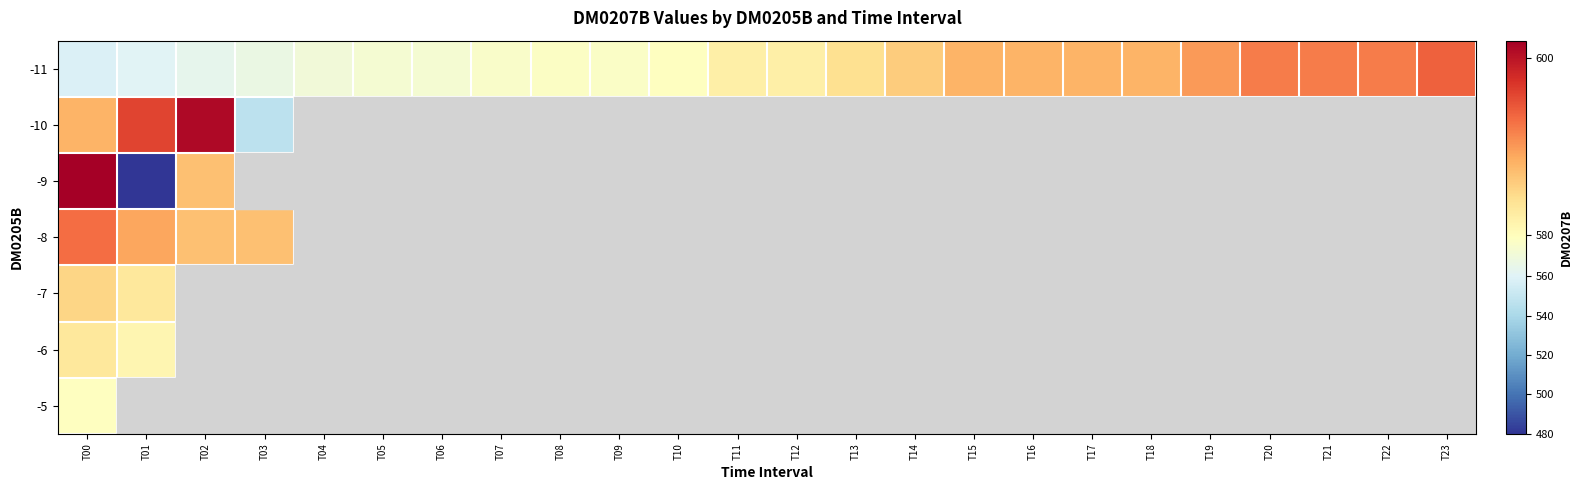

Which category has the highest value across all series?

T00